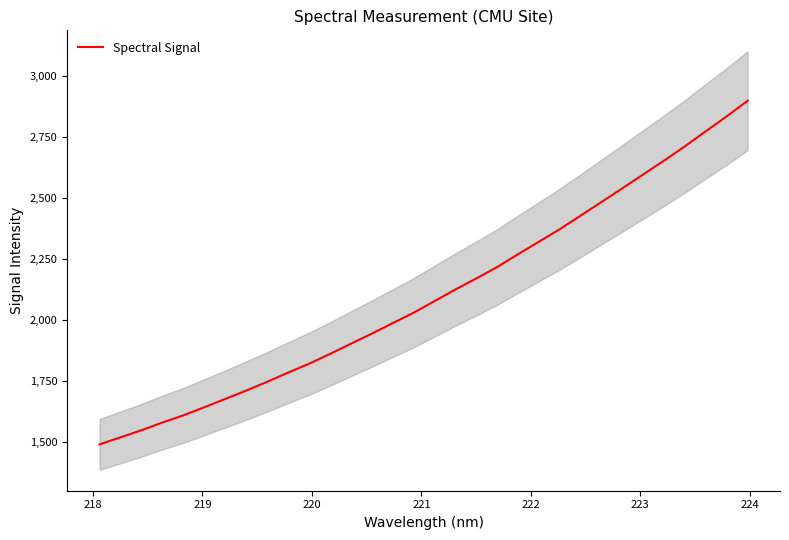

Does the chart have visible grid lines?

No